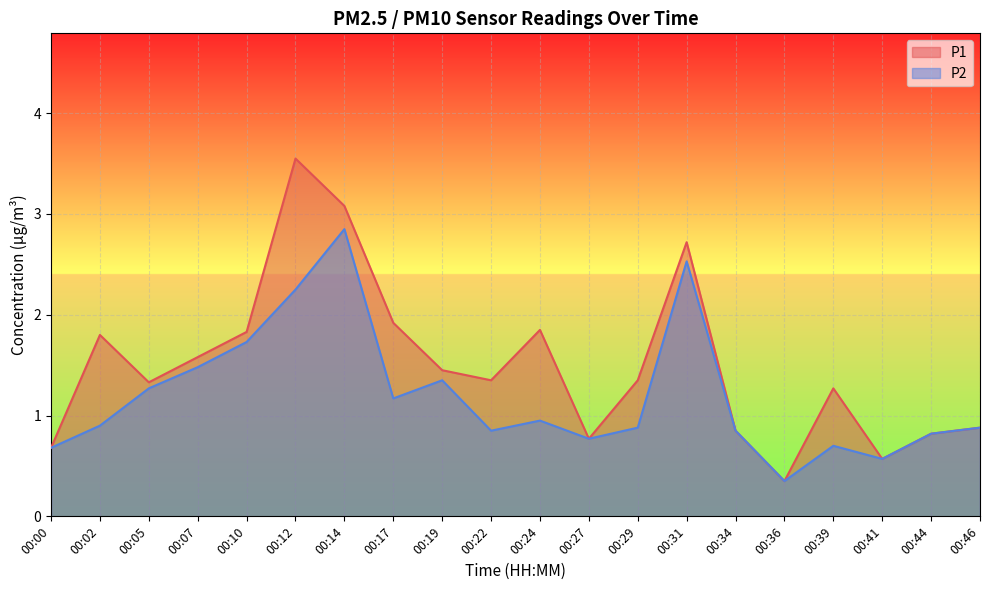

Reading left to right, transcribe all the data shown in this chart.

P1: 00:00=0.7	00:02=1.8	00:05=1.3	00:07=1.6	00:10=1.8	00:12=3.5	00:14=3.1	00:17=1.9	00:19=1.4	00:22=1.4	00:24=1.9	00:27=0.8	00:29=1.4	00:31=2.7	00:34=0.8	00:36=0.3	00:39=1.3	00:41=0.6	00:44=0.8	00:46=0.9
P2: 00:00=0.7	00:02=0.9	00:05=1.3	00:07=1.5	00:10=1.7	00:12=2.2	00:14=2.9	00:17=1.2	00:19=1.4	00:22=0.8	00:24=0.9	00:27=0.8	00:29=0.9	00:31=2.5	00:34=0.8	00:36=0.3	00:39=0.7	00:41=0.6	00:44=0.8	00:46=0.9